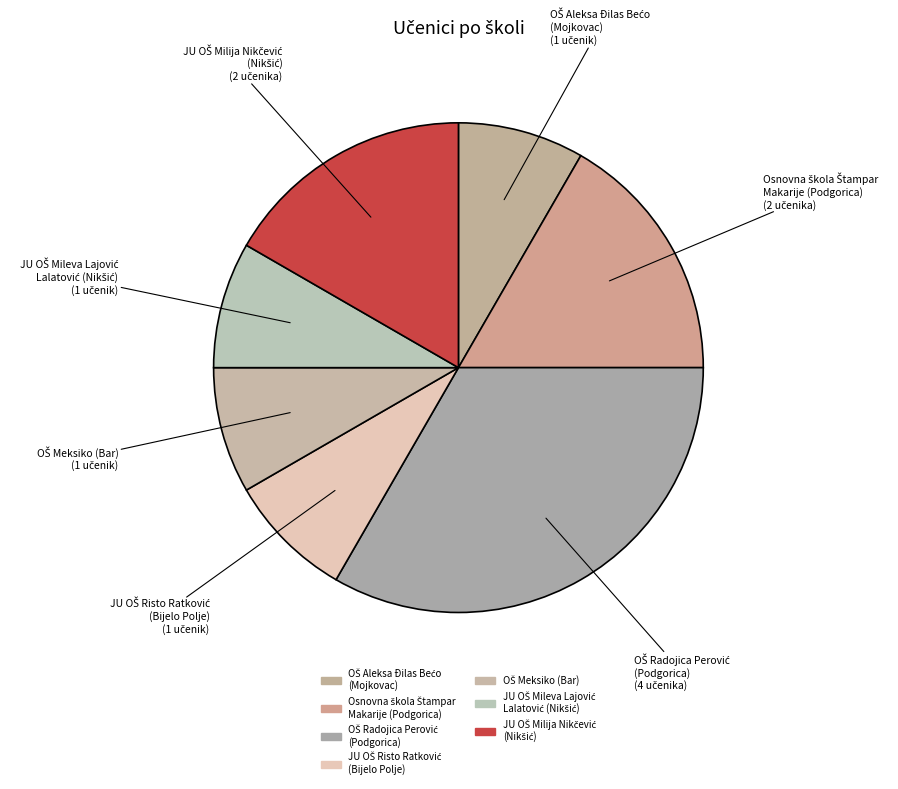

Which slice is the largest?

OŠ Radojica Perović
(Podgorica)